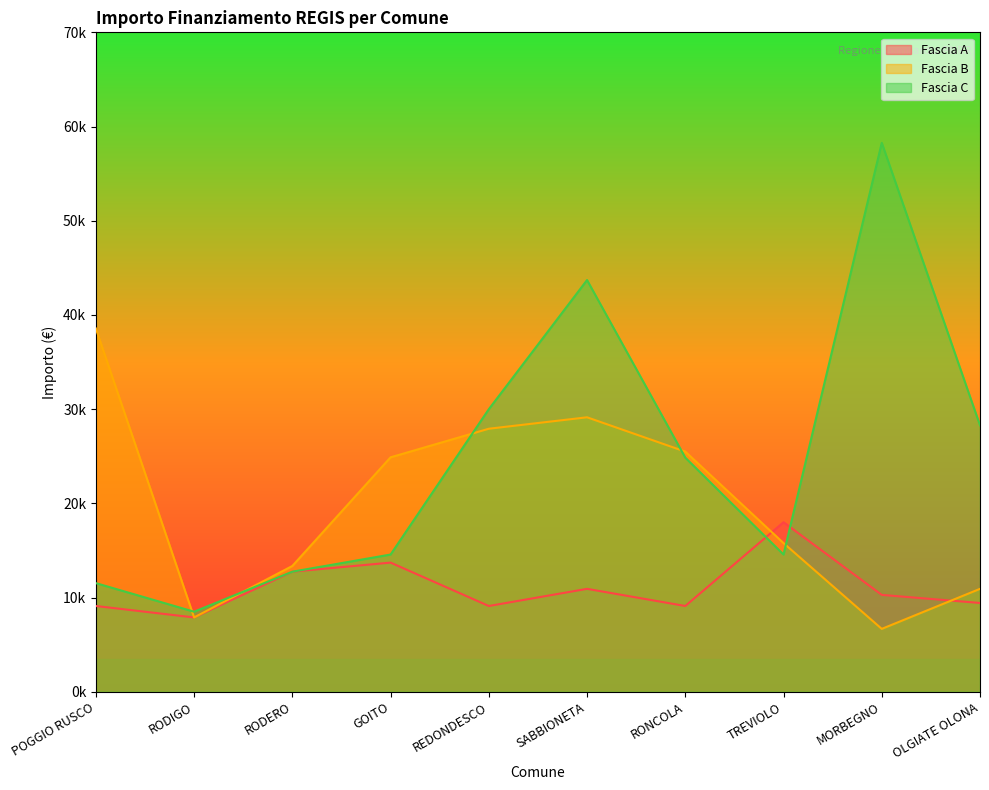

In Fascia B, how many points are higher than both neighbors (excluding endpoints)?

1